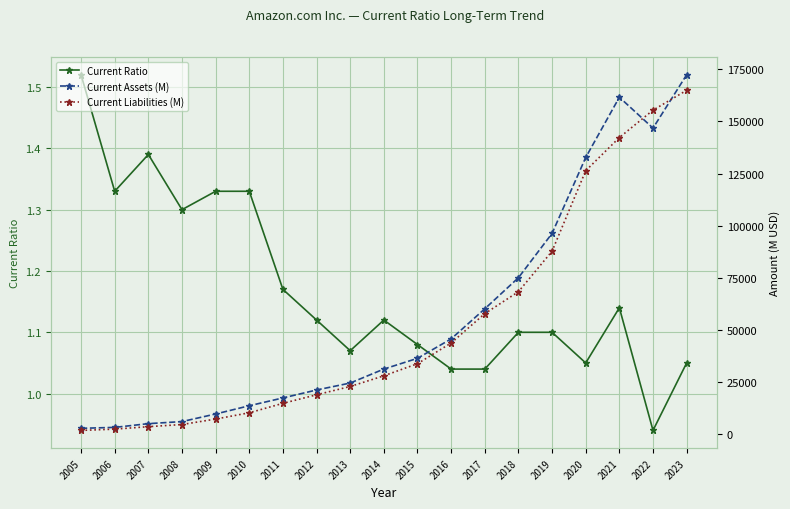

What is the greatest value displayed?

172351.0